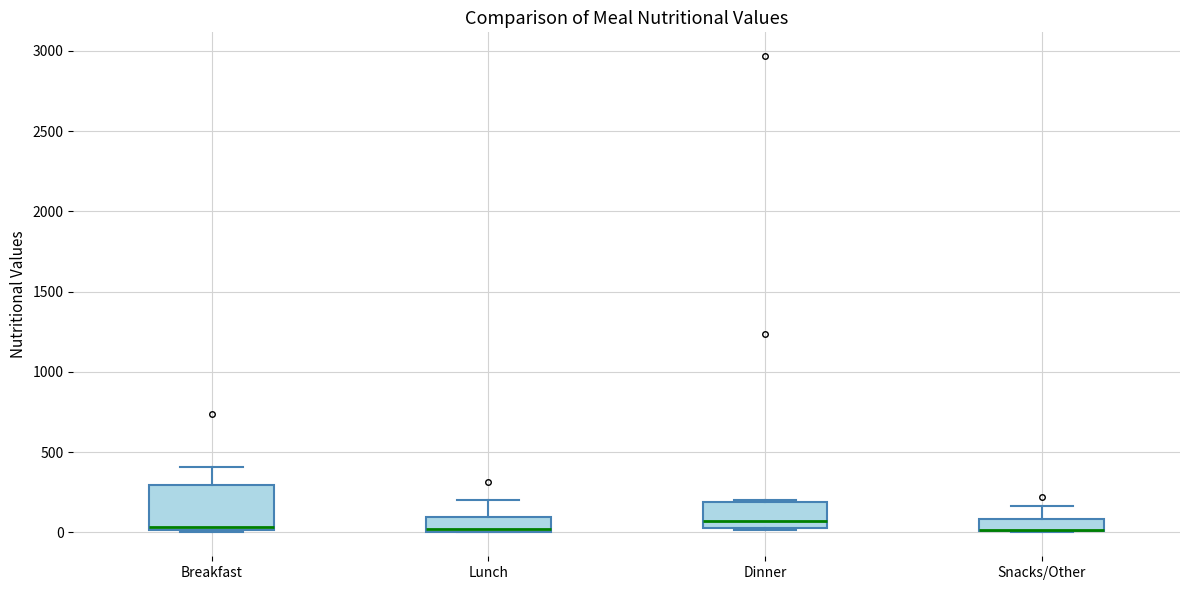

Where is the lower edge of the box for Snacks/Other on the y-axis? The values are not printed on the chart, so give them approximately, as read against the axis.

0